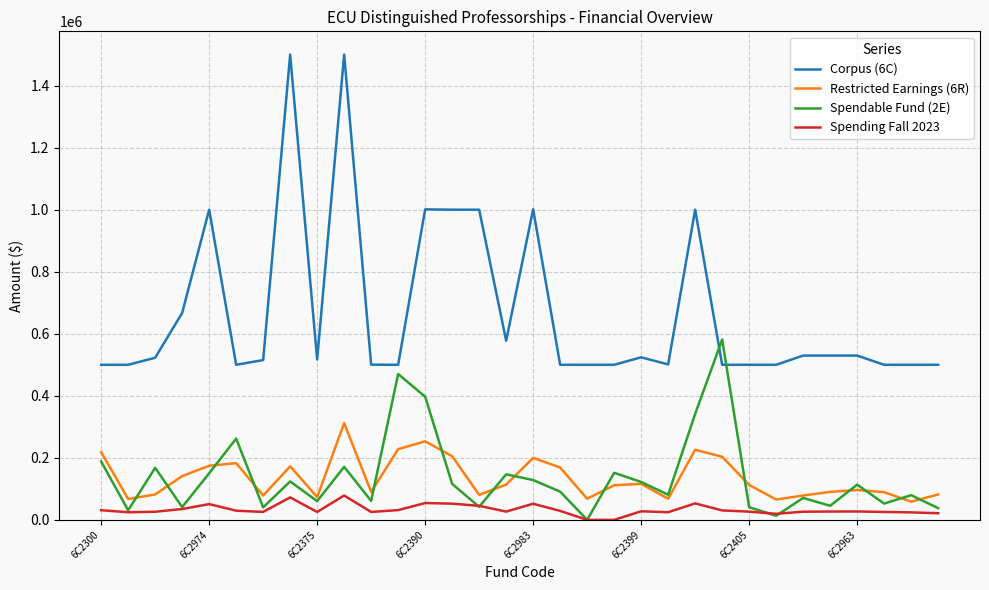

Rank the series by their maximum value, from lowest to highest.

Spending Fall 2023, Restricted Earnings (6R), Spendable Fund (2E), Corpus (6C)